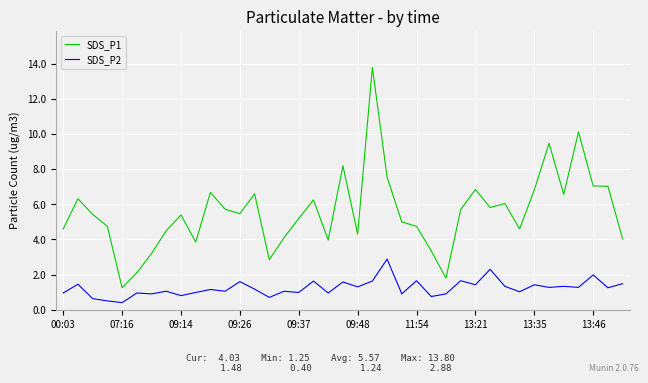

Which series has the largest range (max minus min)?

SDS_P1